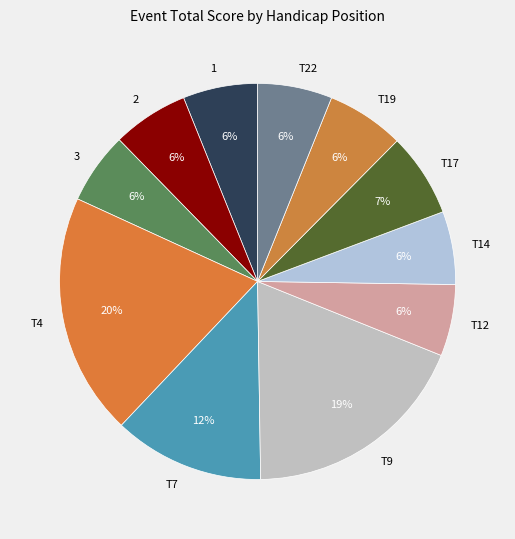

Combined, do T9 and T22 account for over 50%?

No